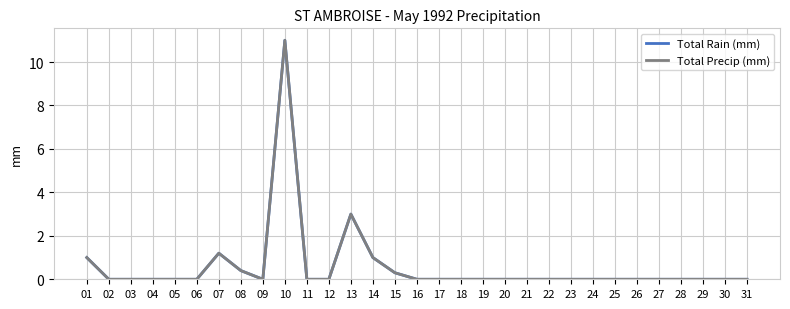

Which series changed the most between 09 and 17?

Total Rain (mm)